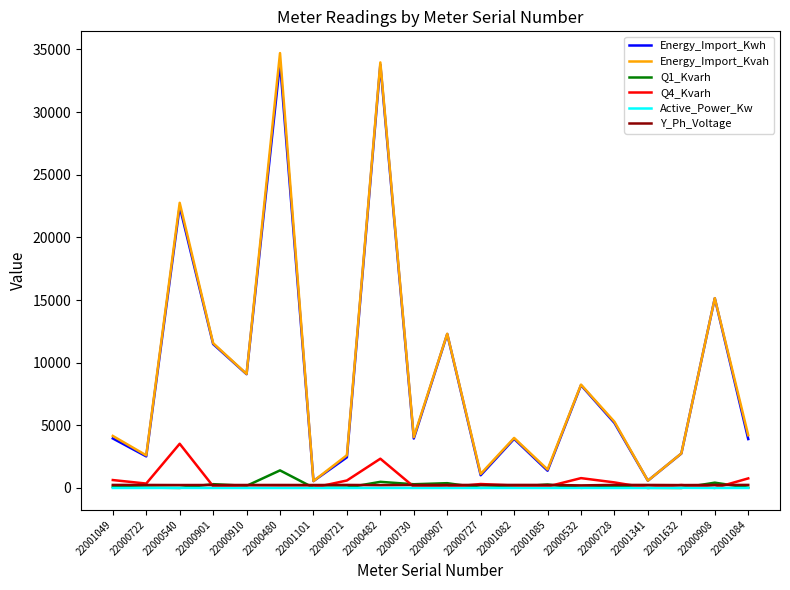

Is it true that Energy_Import_Kvah equals 15050.6 at 22000910?

False